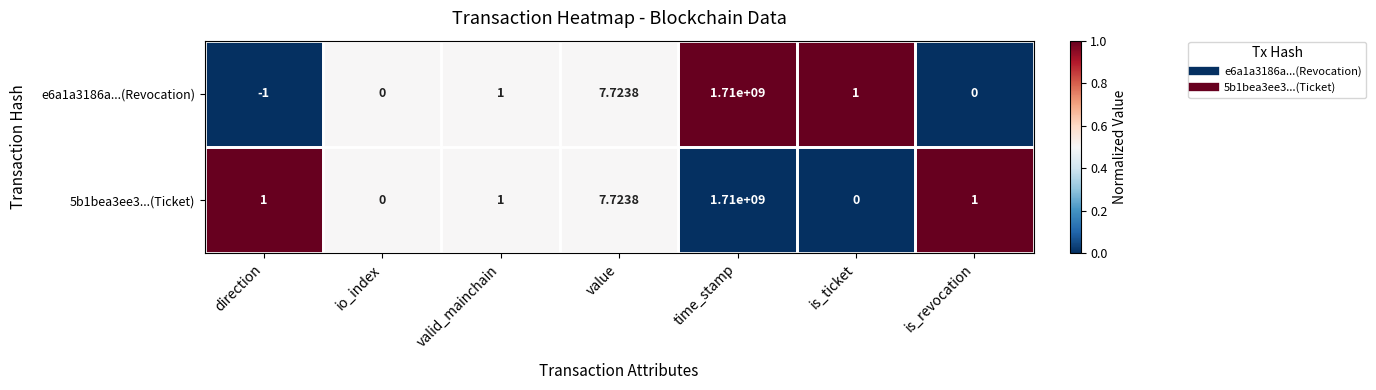

Which category has the highest value across all series?

time_stamp